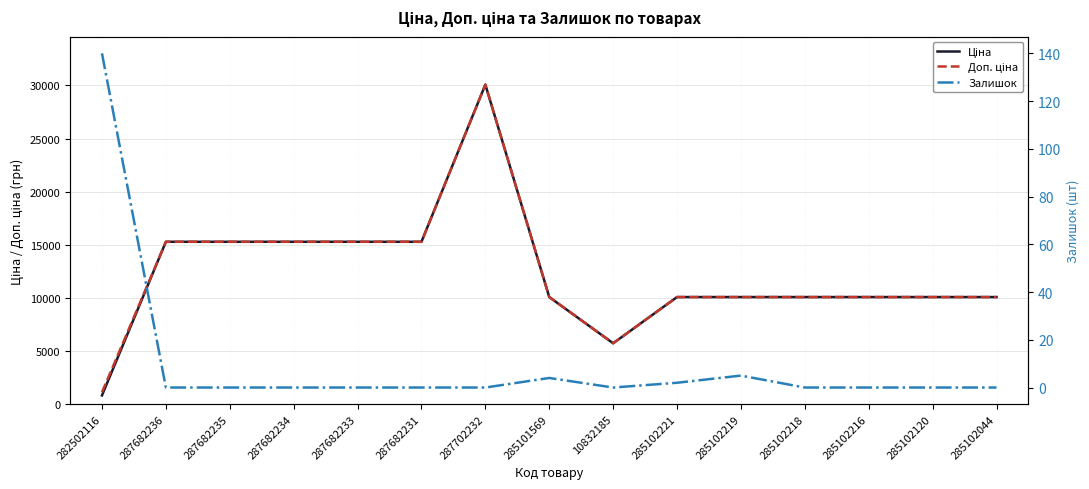

Where is the first local minimum for Ціна?

10832185